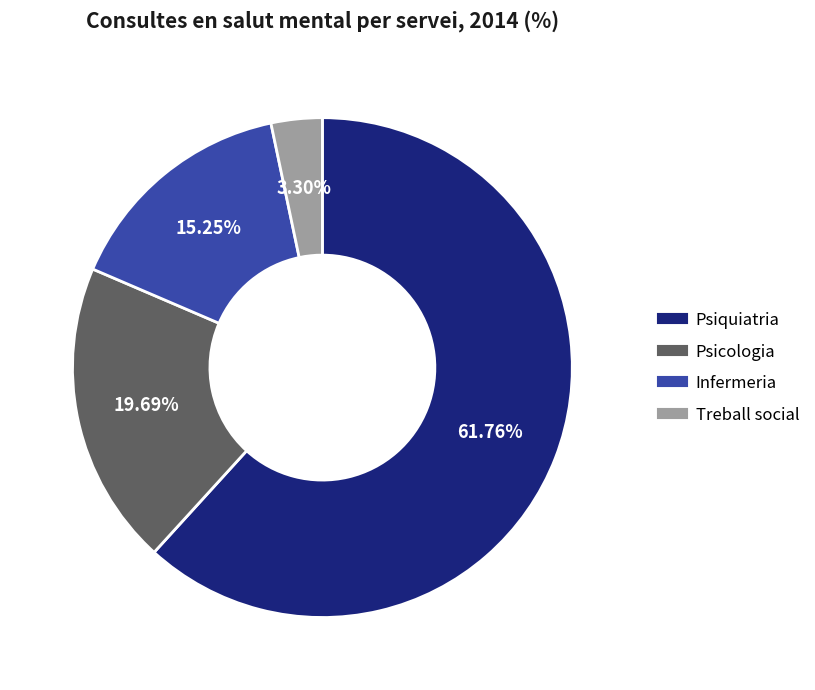

True or false: Psiquiatria accounts for 62% of the total.

True